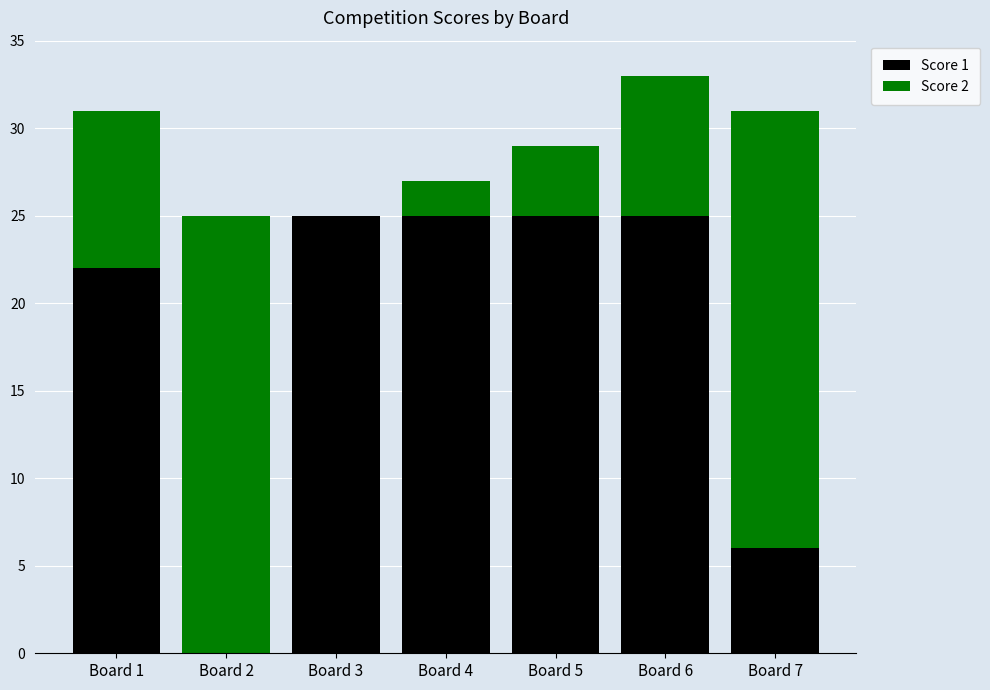

Is it true that Score 1 equals 17 at Board 4?

False